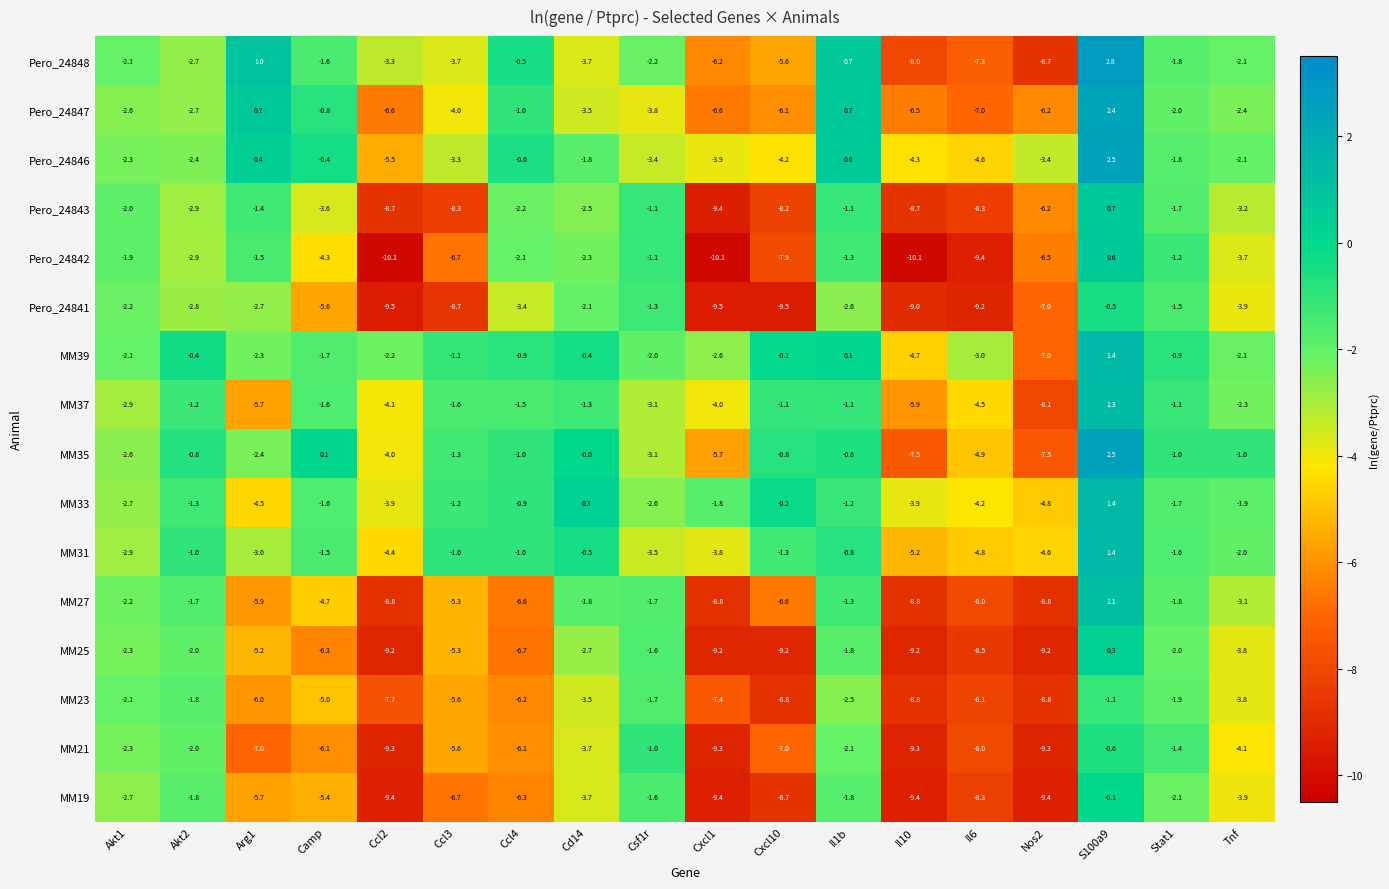

At Ccl2, list the series in order from largest to smallest.

MM39, Pero_24848, MM33, MM35, MM37, MM31, Pero_24846, Pero_24847, MM23, Pero_24843, MM27, MM25, MM21, MM19, Pero_24841, Pero_24842